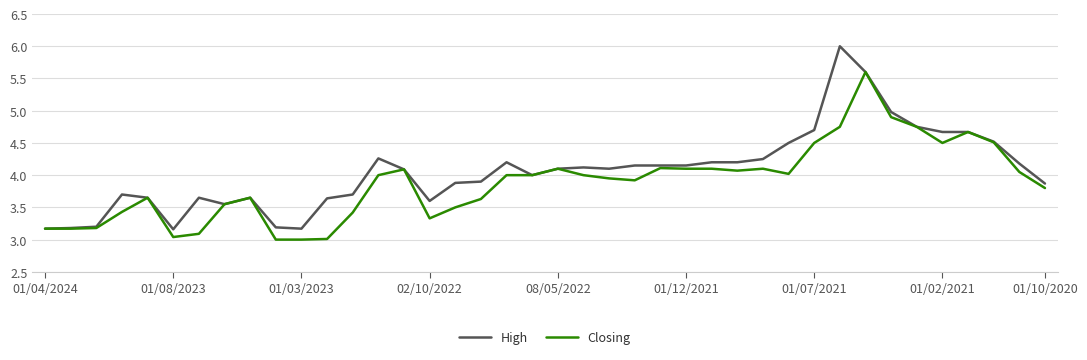

Which series has the largest total across all categories?

High